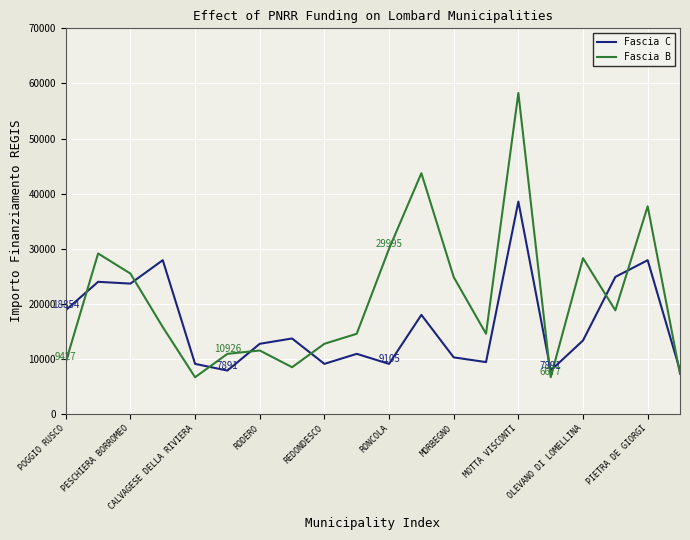

Rank the series by their average value, from highest to lowest.

Fascia B, Fascia C